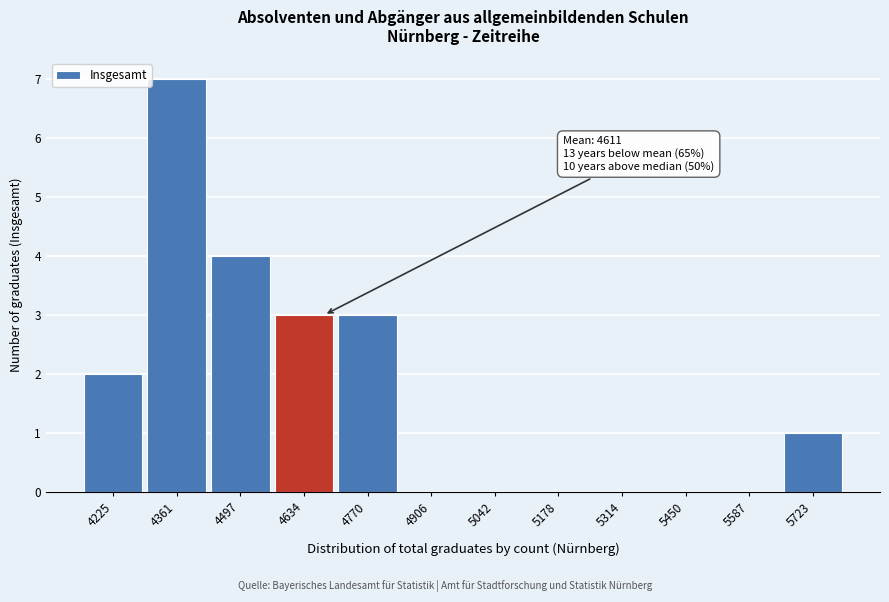

Reading right to left, list all the values displayed in this chart.

5723=1	5587=0	5450=0	5314=0	5178=0	5042=0	4906=0	4770=3	4634=3	4497=4	4361=7	4225=2